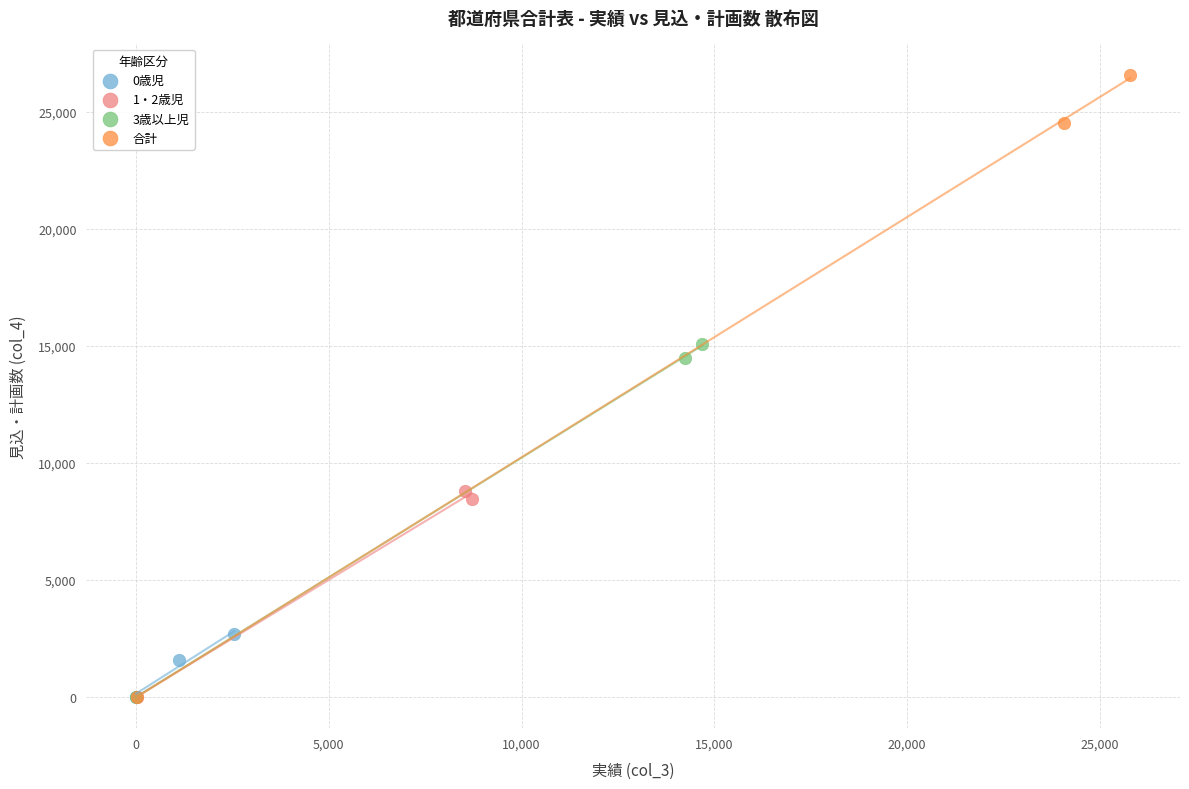

Which series reaches the maximum Y coordinate?

合計